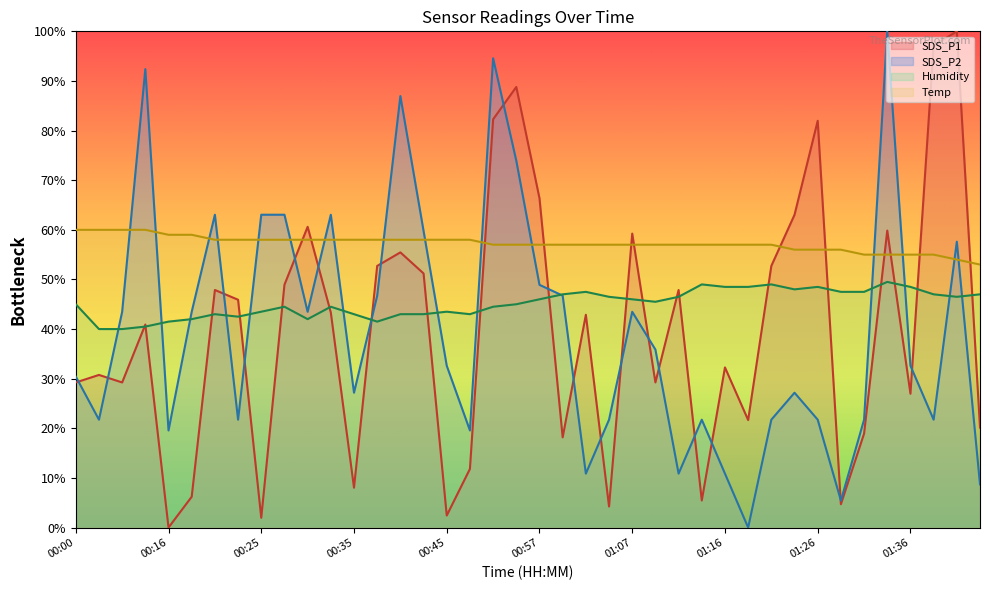

Which series has the largest range (max minus min)?

SDS_P1